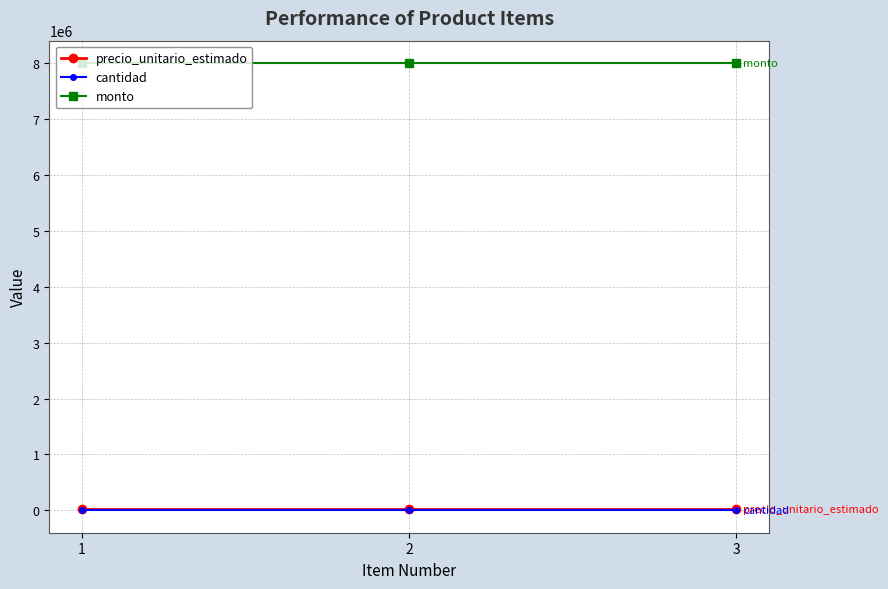

What is the value of the cantidad point at the 2nd from the left?

480